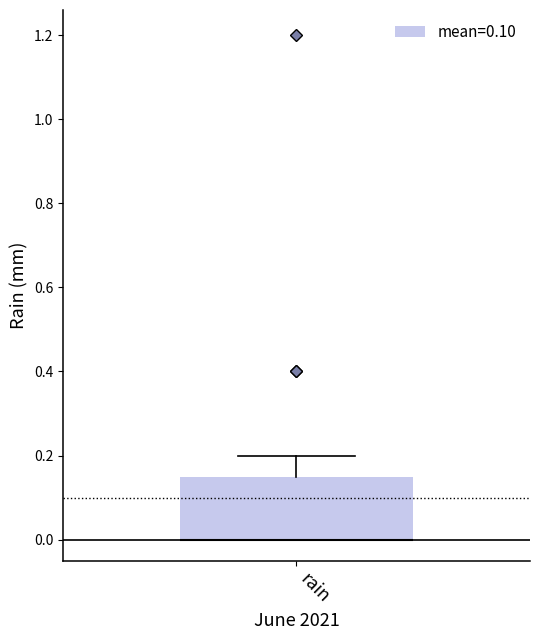

Transcribe this box plot: give where the median line is, the range the box spans, and where the two whiskers end, as read against the y-axis. The values are not printed on the chart, so give them approximately, as read against the axis.

median 0.00 (drawn on the box's lower edge), box 0.00 to 0.16, whiskers 0.00 to 0.20